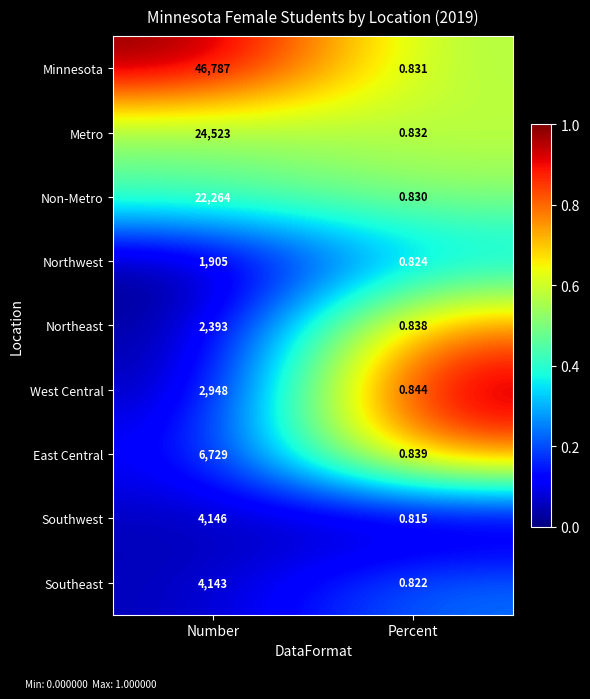

At which category does the chart reach its minimum across all series?

Percent